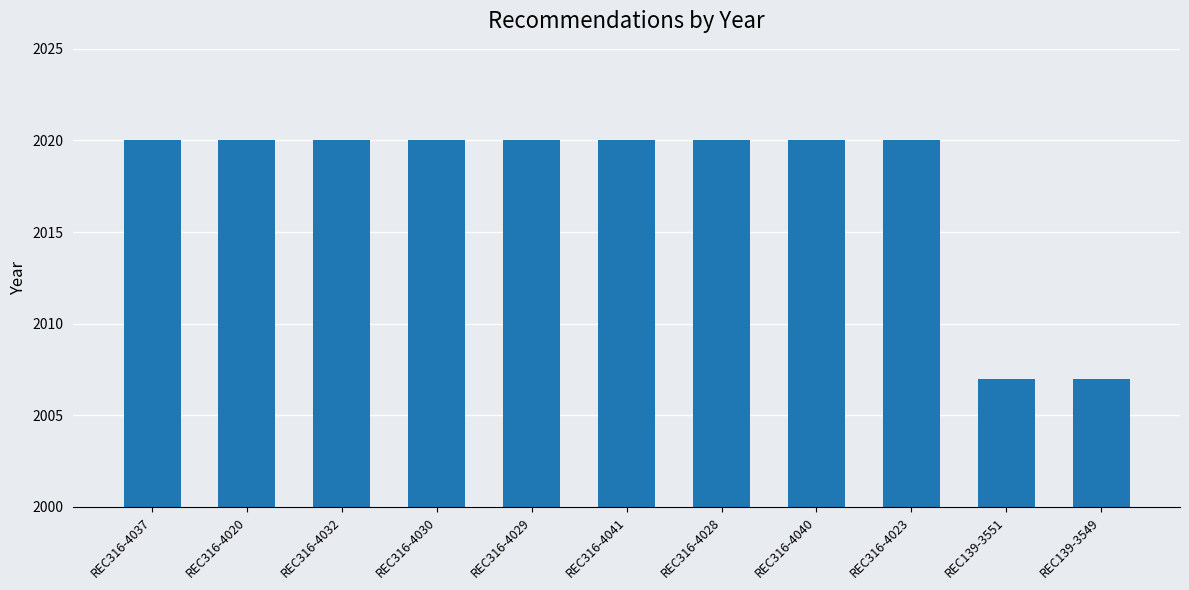

Reading left to right, what are all the values shown in this chart?

2020	2020	2020	2020	2020	2020	2020	2020	2020	2007	2007